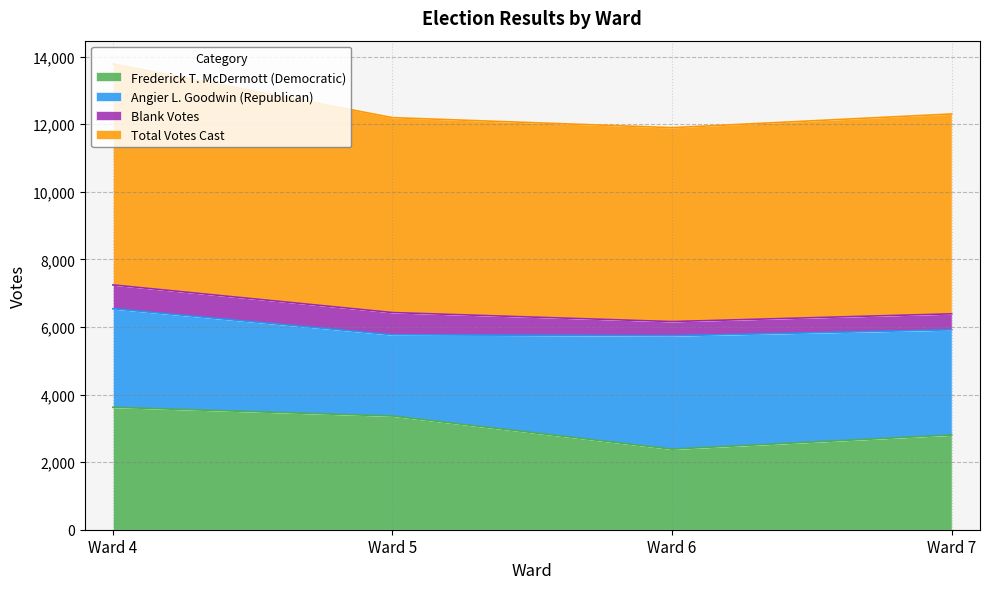

What is the sum of the Total Votes Cast values at Ward 7 and Ward 6?

11652